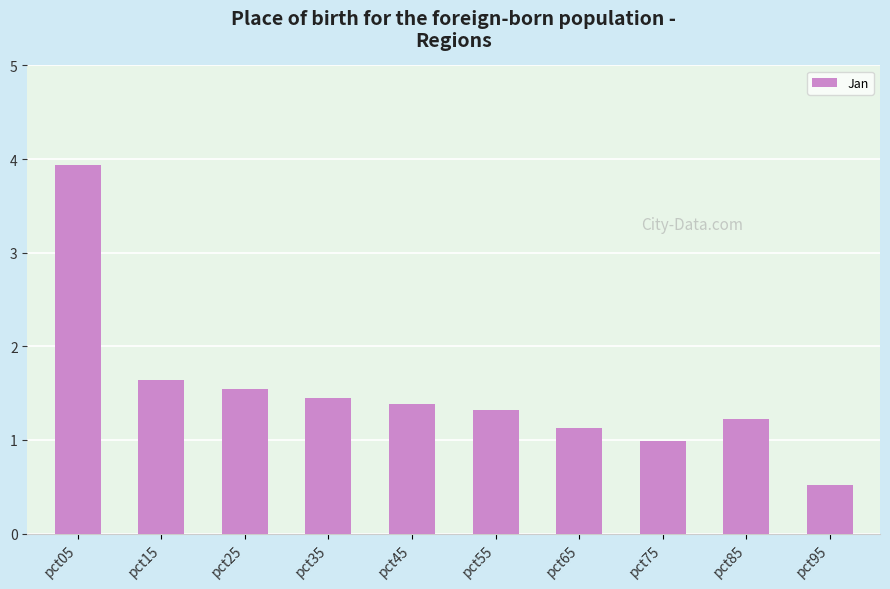

How many bars are there in total?

10